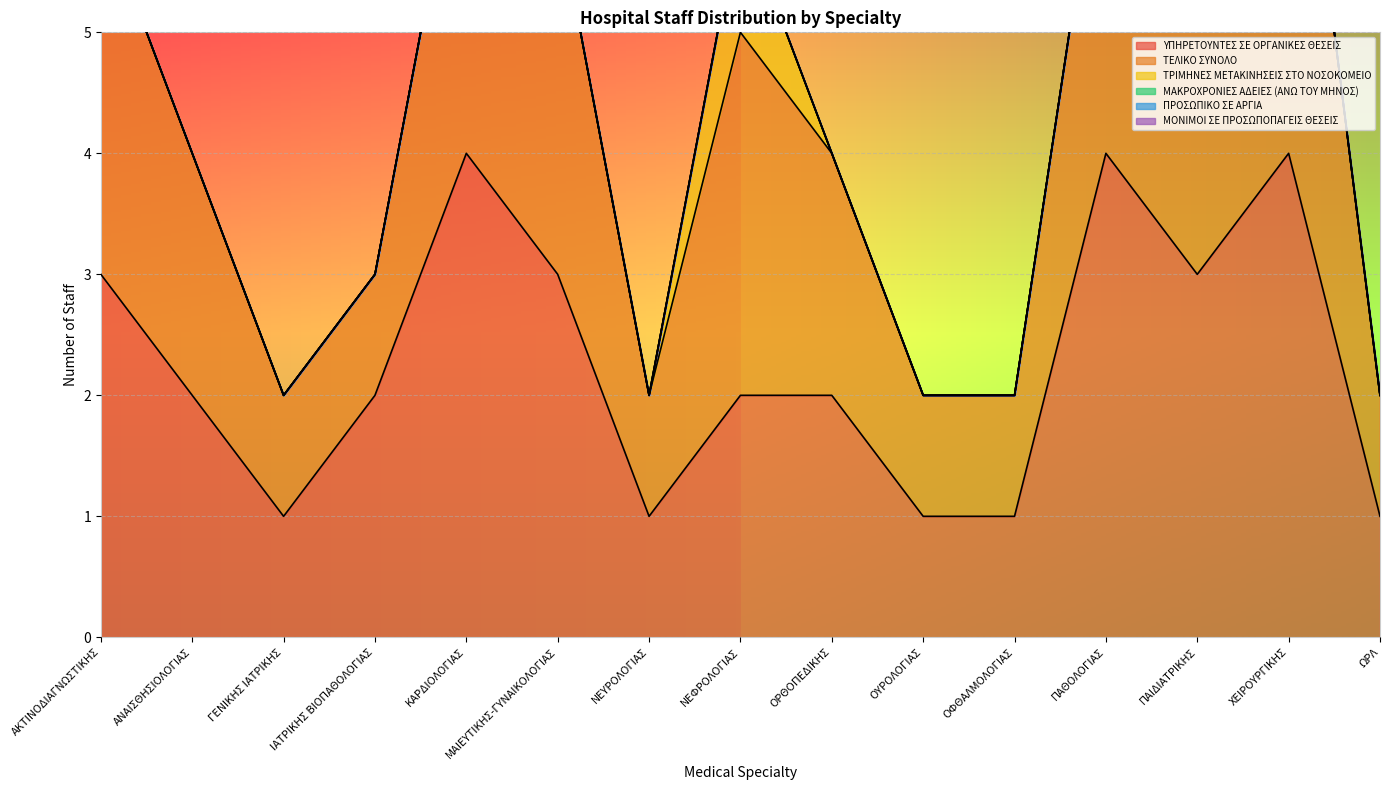

Reading left to right, list all the values displayed in this chart.

ΥΠΗΡΕΤΟΥΝΤΕΣ ΣΕ ΟΡΓΑΝΙΚΕΣ ΘΕΣΕΙΣ: ΑΚΤΙΝΟΔΙΑΓΝΩΣΤΙΚΗΣ=3	ΑΝΑΙΣΘΗΣΙΟΛΟΓΙΑΣ=2	ΓΕΝΙΚΗΣ ΙΑΤΡΙΚΗΣ=1	ΙΑΤΡΙΚΗΣ ΒΙΟΠΑΘΟΛΟΓΙΑΣ=2	ΚΑΡΔΙΟΛΟΓΙΑΣ=4	ΜΑΙΕΥΤΙΚΗΣ-ΓΥΝΑΙΚΟΛΟΓΙΑΣ=3	ΝΕΥΡΟΛΟΓΙΑΣ=1	ΝΕΦΡΟΛΟΓΙΑΣ=2	ΟΡΘΟΠΕΔΙΚΗΣ=2	ΟΥΡΟΛΟΓΙΑΣ=1	ΟΦΘΑΛΜΟΛΟΓΙΑΣ=1	ΠΑΘΟΛΟΓΙΑΣ=4	ΠΑΙΔΙΑΤΡΙΚΗΣ=3	ΧΕΙΡΟΥΡΓΙΚΗΣ=4	ΩΡΛ=1
ΤΕΛΙΚΟ ΣΥΝΟΛΟ: ΑΚΤΙΝΟΔΙΑΓΝΩΣΤΙΚΗΣ=3	ΑΝΑΙΣΘΗΣΙΟΛΟΓΙΑΣ=2	ΓΕΝΙΚΗΣ ΙΑΤΡΙΚΗΣ=1	ΙΑΤΡΙΚΗΣ ΒΙΟΠΑΘΟΛΟΓΙΑΣ=1	ΚΑΡΔΙΟΛΟΓΙΑΣ=3	ΜΑΙΕΥΤΙΚΗΣ-ΓΥΝΑΙΚΟΛΟΓΙΑΣ=3	ΝΕΥΡΟΛΟΓΙΑΣ=1	ΝΕΦΡΟΛΟΓΙΑΣ=3	ΟΡΘΟΠΕΔΙΚΗΣ=2	ΟΥΡΟΛΟΓΙΑΣ=1	ΟΦΘΑΛΜΟΛΟΓΙΑΣ=1	ΠΑΘΟΛΟΓΙΑΣ=3	ΠΑΙΔΙΑΤΡΙΚΗΣ=3	ΧΕΙΡΟΥΡΓΙΚΗΣ=4	ΩΡΛ=1
ΤΡΙΜΗΝΕΣ ΜΕΤΑΚΙΝΗΣΕΙΣ ΣΤΟ ΝΟΣΟΚΟΜΕΙΟ: ΑΚΤΙΝΟΔΙΑΓΝΩΣΤΙΚΗΣ=0	ΑΝΑΙΣΘΗΣΙΟΛΟΓΙΑΣ=0	ΓΕΝΙΚΗΣ ΙΑΤΡΙΚΗΣ=0	ΙΑΤΡΙΚΗΣ ΒΙΟΠΑΘΟΛΟΓΙΑΣ=0	ΚΑΡΔΙΟΛΟΓΙΑΣ=0	ΜΑΙΕΥΤΙΚΗΣ-ΓΥΝΑΙΚΟΛΟΓΙΑΣ=0	ΝΕΥΡΟΛΟΓΙΑΣ=0	ΝΕΦΡΟΛΟΓΙΑΣ=1	ΟΡΘΟΠΕΔΙΚΗΣ=0	ΟΥΡΟΛΟΓΙΑΣ=0	ΟΦΘΑΛΜΟΛΟΓΙΑΣ=0	ΠΑΘΟΛΟΓΙΑΣ=0	ΠΑΙΔΙΑΤΡΙΚΗΣ=0	ΧΕΙΡΟΥΡΓΙΚΗΣ=0	ΩΡΛ=0
ΜΑΚΡΟΧΡΟΝΙΕΣ ΑΔΕΙΕΣ (ΑΝΩ ΤΟΥ ΜΗΝΟΣ): ΑΚΤΙΝΟΔΙΑΓΝΩΣΤΙΚΗΣ=0	ΑΝΑΙΣΘΗΣΙΟΛΟΓΙΑΣ=0	ΓΕΝΙΚΗΣ ΙΑΤΡΙΚΗΣ=0	ΙΑΤΡΙΚΗΣ ΒΙΟΠΑΘΟΛΟΓΙΑΣ=0	ΚΑΡΔΙΟΛΟΓΙΑΣ=0	ΜΑΙΕΥΤΙΚΗΣ-ΓΥΝΑΙΚΟΛΟΓΙΑΣ=0	ΝΕΥΡΟΛΟΓΙΑΣ=0	ΝΕΦΡΟΛΟΓΙΑΣ=0	ΟΡΘΟΠΕΔΙΚΗΣ=0	ΟΥΡΟΛΟΓΙΑΣ=0	ΟΦΘΑΛΜΟΛΟΓΙΑΣ=0	ΠΑΘΟΛΟΓΙΑΣ=0	ΠΑΙΔΙΑΤΡΙΚΗΣ=0	ΧΕΙΡΟΥΡΓΙΚΗΣ=0	ΩΡΛ=0
ΠΡΟΣΩΠΙΚΟ ΣΕ ΑΡΓΙΑ: ΑΚΤΙΝΟΔΙΑΓΝΩΣΤΙΚΗΣ=0	ΑΝΑΙΣΘΗΣΙΟΛΟΓΙΑΣ=0	ΓΕΝΙΚΗΣ ΙΑΤΡΙΚΗΣ=0	ΙΑΤΡΙΚΗΣ ΒΙΟΠΑΘΟΛΟΓΙΑΣ=0	ΚΑΡΔΙΟΛΟΓΙΑΣ=0	ΜΑΙΕΥΤΙΚΗΣ-ΓΥΝΑΙΚΟΛΟΓΙΑΣ=0	ΝΕΥΡΟΛΟΓΙΑΣ=0	ΝΕΦΡΟΛΟΓΙΑΣ=0	ΟΡΘΟΠΕΔΙΚΗΣ=0	ΟΥΡΟΛΟΓΙΑΣ=0	ΟΦΘΑΛΜΟΛΟΓΙΑΣ=0	ΠΑΘΟΛΟΓΙΑΣ=0	ΠΑΙΔΙΑΤΡΙΚΗΣ=0	ΧΕΙΡΟΥΡΓΙΚΗΣ=0	ΩΡΛ=0
ΜΟΝΙΜΟΙ ΣΕ ΠΡΟΣΩΠΟΠΑΓΕΙΣ ΘΕΣΕΙΣ: ΑΚΤΙΝΟΔΙΑΓΝΩΣΤΙΚΗΣ=0	ΑΝΑΙΣΘΗΣΙΟΛΟΓΙΑΣ=0	ΓΕΝΙΚΗΣ ΙΑΤΡΙΚΗΣ=0	ΙΑΤΡΙΚΗΣ ΒΙΟΠΑΘΟΛΟΓΙΑΣ=0	ΚΑΡΔΙΟΛΟΓΙΑΣ=0	ΜΑΙΕΥΤΙΚΗΣ-ΓΥΝΑΙΚΟΛΟΓΙΑΣ=0	ΝΕΥΡΟΛΟΓΙΑΣ=0	ΝΕΦΡΟΛΟΓΙΑΣ=0	ΟΡΘΟΠΕΔΙΚΗΣ=0	ΟΥΡΟΛΟΓΙΑΣ=0	ΟΦΘΑΛΜΟΛΟΓΙΑΣ=0	ΠΑΘΟΛΟΓΙΑΣ=0	ΠΑΙΔΙΑΤΡΙΚΗΣ=0	ΧΕΙΡΟΥΡΓΙΚΗΣ=0	ΩΡΛ=0